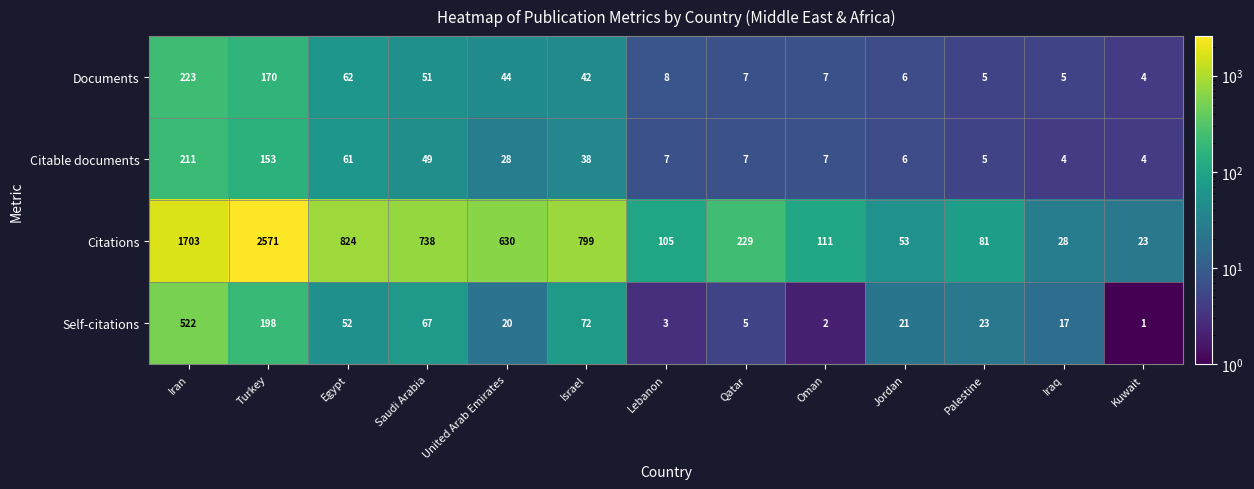

Is the value of Documents at Jordan greater than the value of Citations at United Arab Emirates?

No